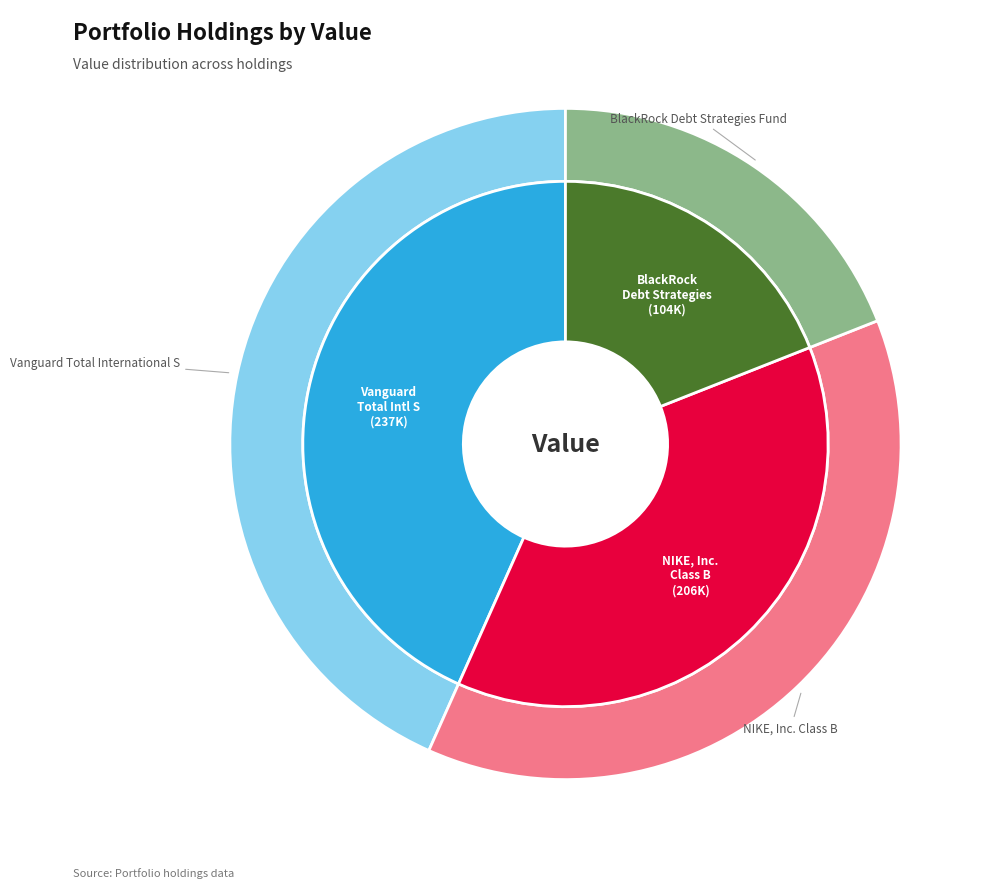

What is the change in value from Vanguard Total International S to NIKE, Inc. Class B?

-31000